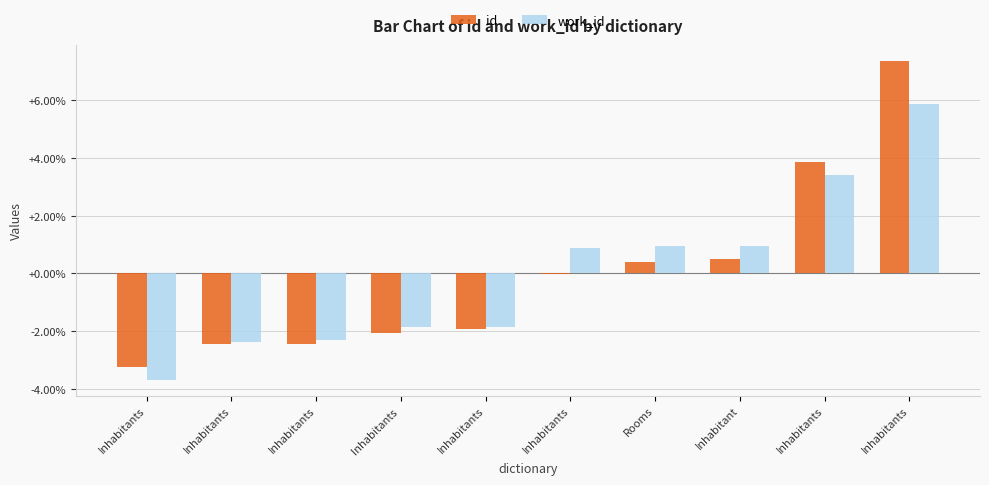

Are the bars grouped side by side (vs. stacked)?

Yes